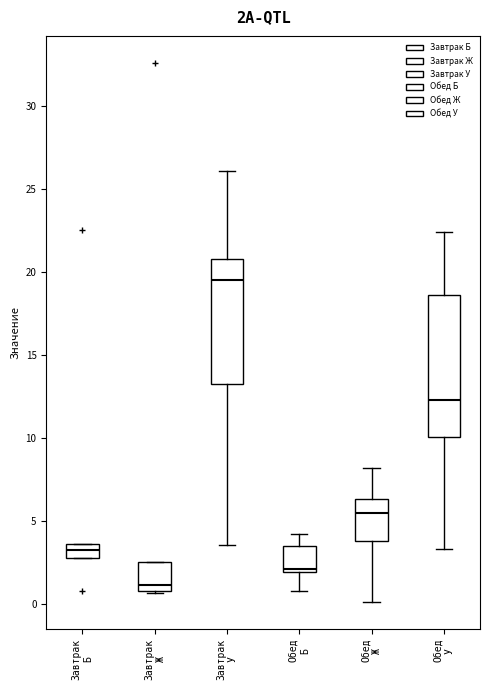

Reading left to right, read every box against the y-axis: the position of its median line, the range the box covers, and the ends of its whiskers. The values are not printed on the chart, so give them approximately, as read against the axis.

Завтрак Б: median 3.5 (inside the box), box 3.0 to 3.5, whiskers 3.0 to 3.5
Завтрак Ж: median 1.0 (just above the box's lower edge), box 1.0 to 2.5, whiskers 0.5 to 2.5
Завтрак У: median 19.5, box 13.5 to 21.0, whiskers 3.5 to 26.0
Обед Б: median 2.0 (just above the box's lower edge), box 2.0 to 3.5, whiskers 1.0 to 4.0
Обед Ж: median 5.5, box 4.0 to 6.5, whiskers 0.0 to 8.0
Обед У: median 12.5, box 10.0 to 18.5, whiskers 3.5 to 22.5